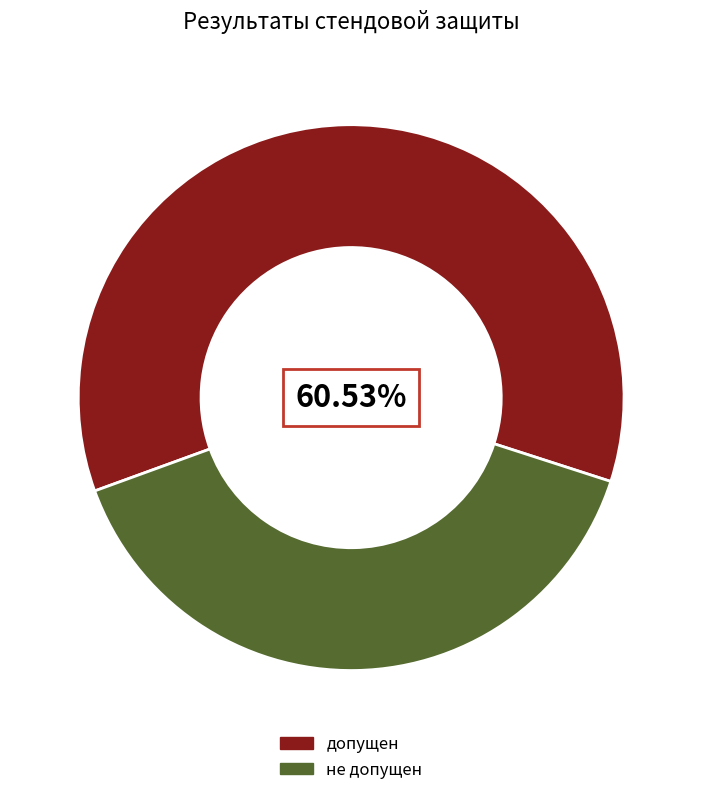

Between допущен and не допущен, which is larger?

допущен